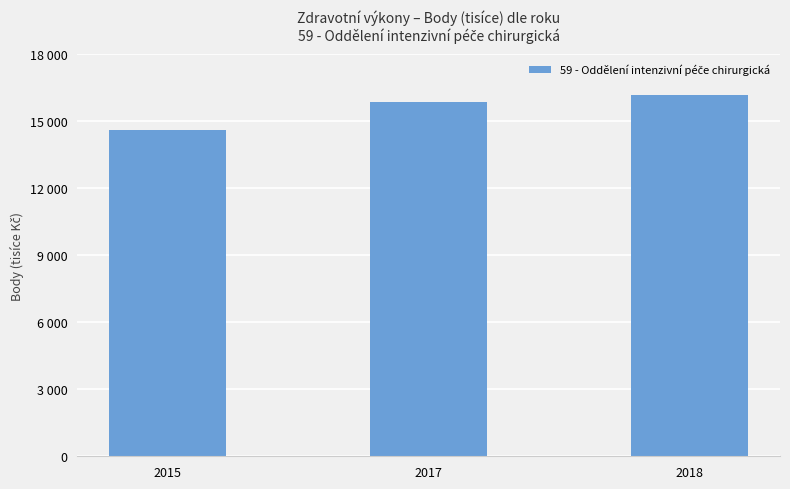

How many values are below 15853171?

1